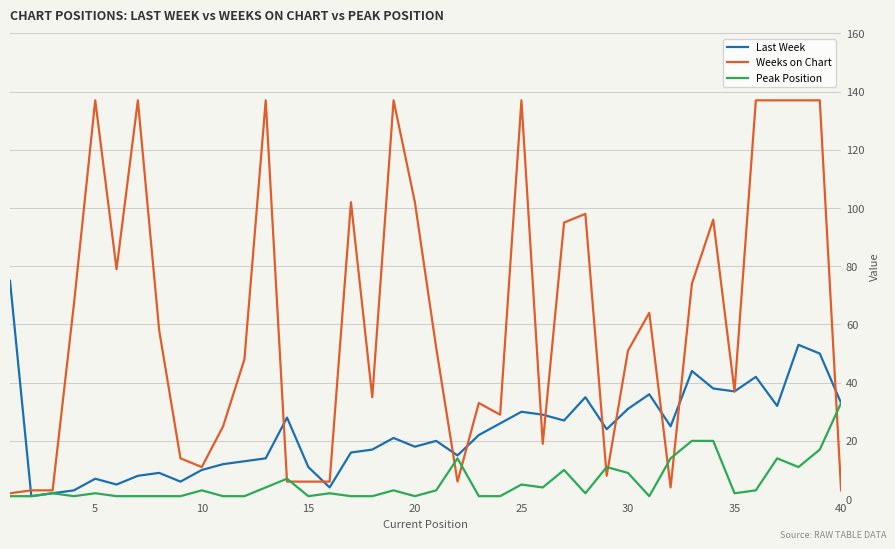

What is the difference between the maximum and minimum values in the Peak Position series?

32